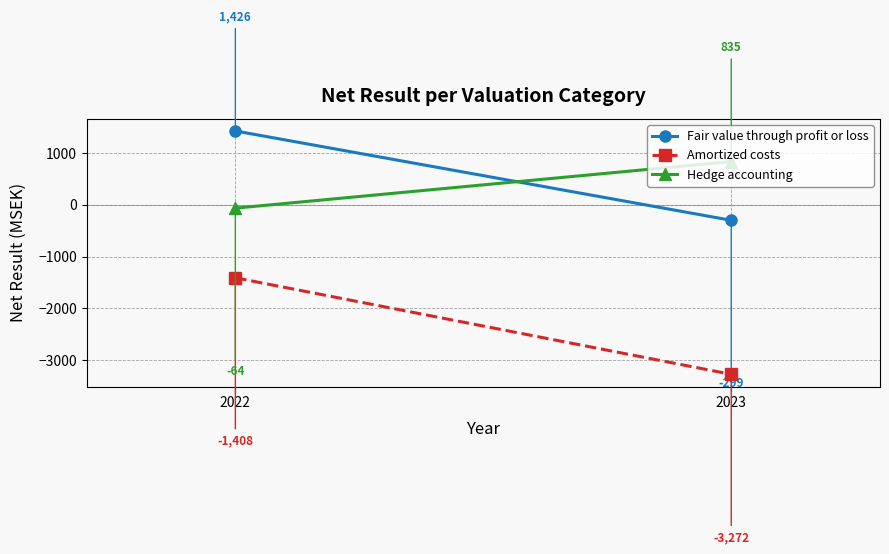

What is the sum of the Amortized costs values at 2023 and 2022?

-4680